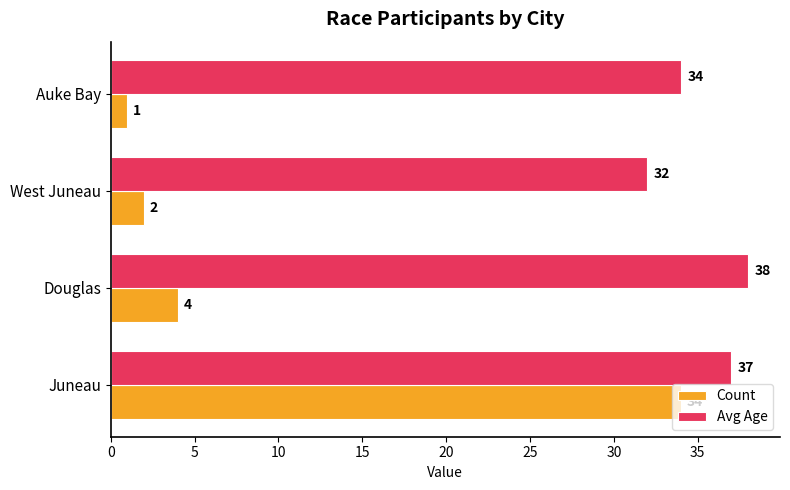

How many values in the Count series are below 4?

2